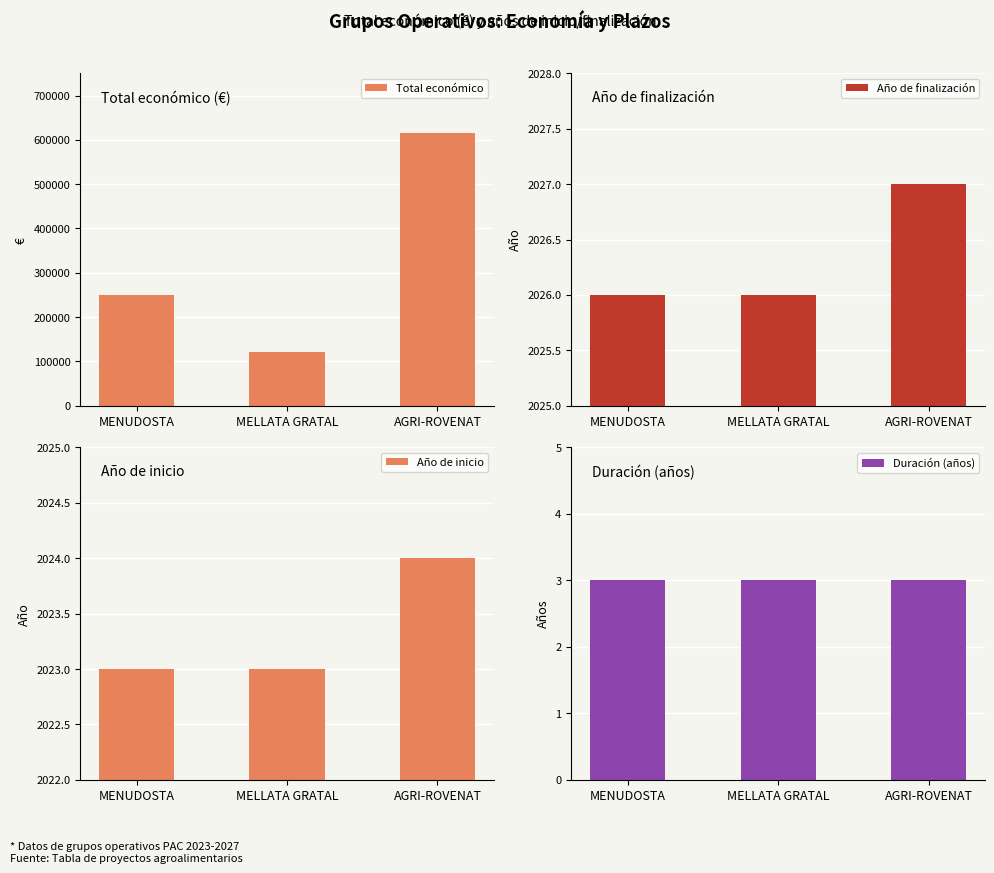

What is the sum of all Total económico values?

985375